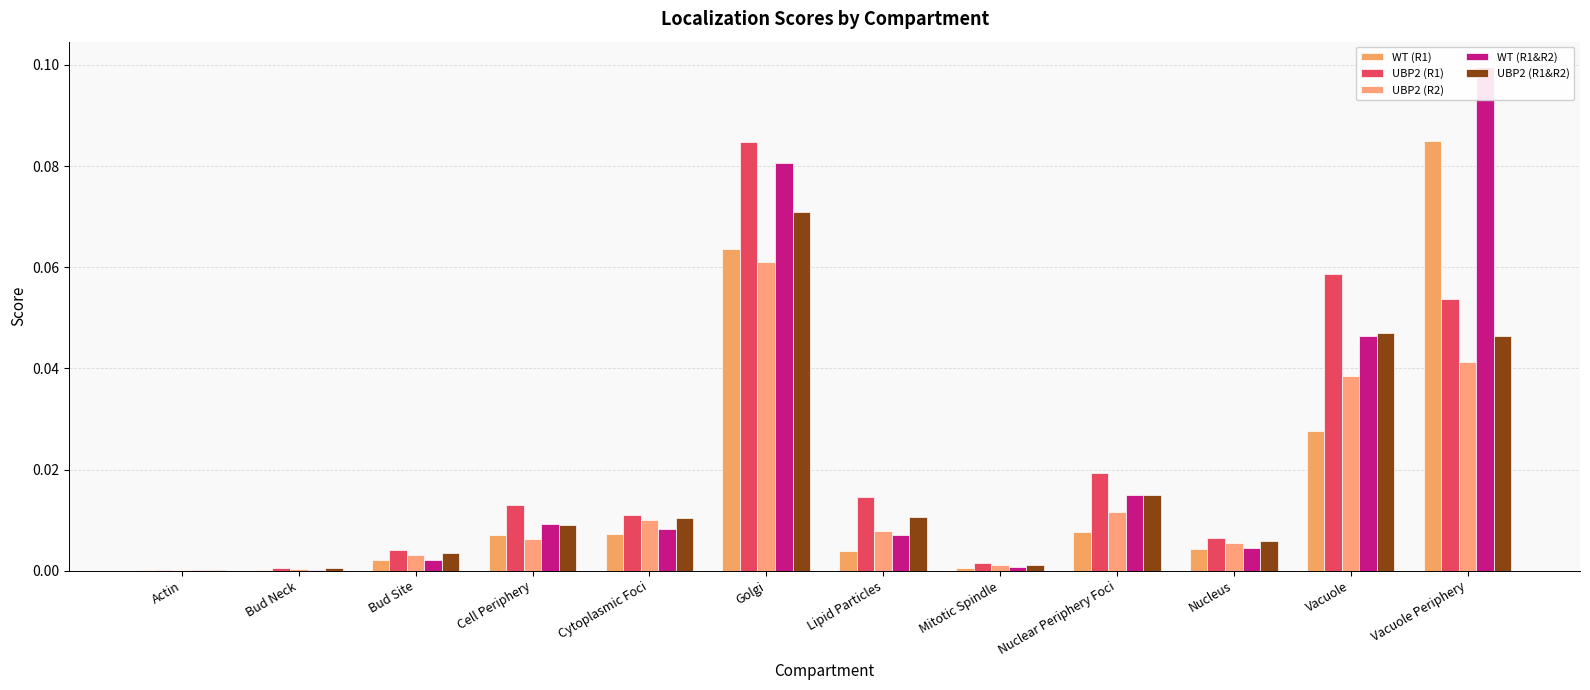

How many bars are there in each group?

5